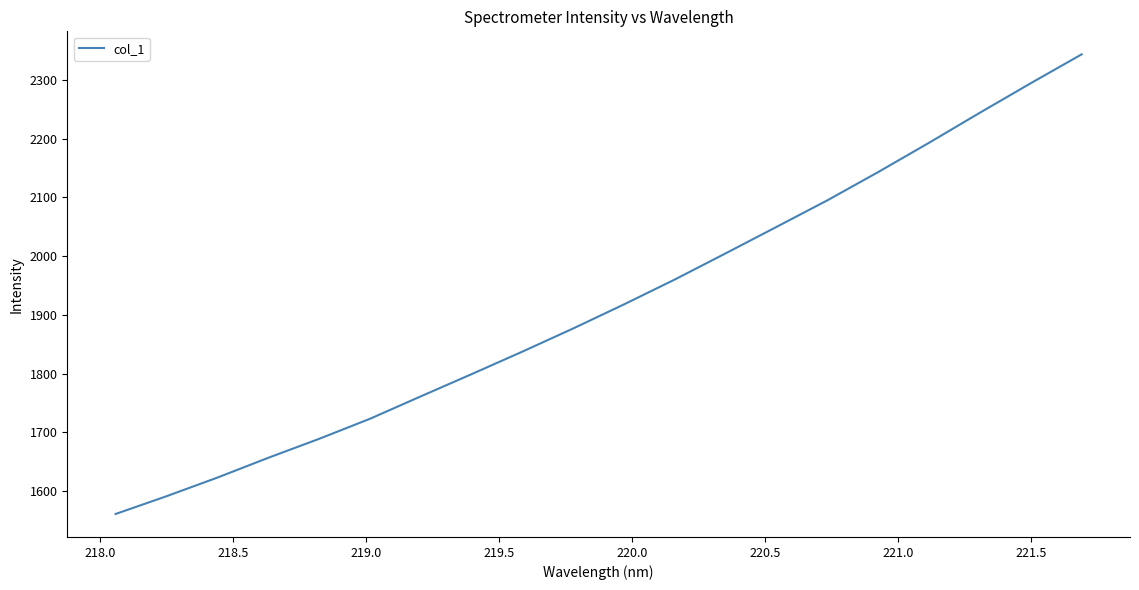

Is this an area chart (filled region under the line)?

No